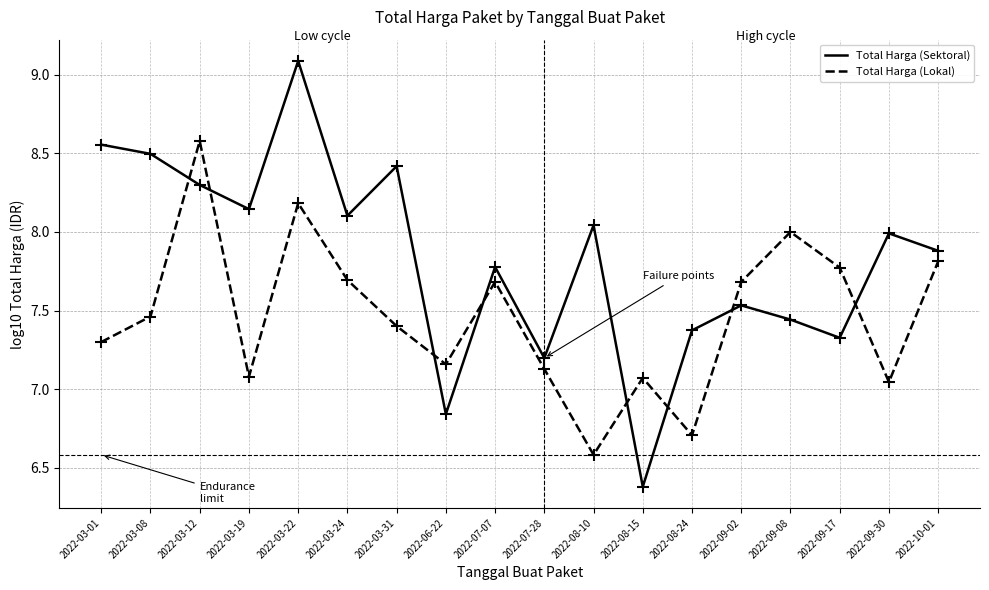

True or false: Total Harga (Sektoral) and Total Harga (Lokal) intersect in this chart.

True